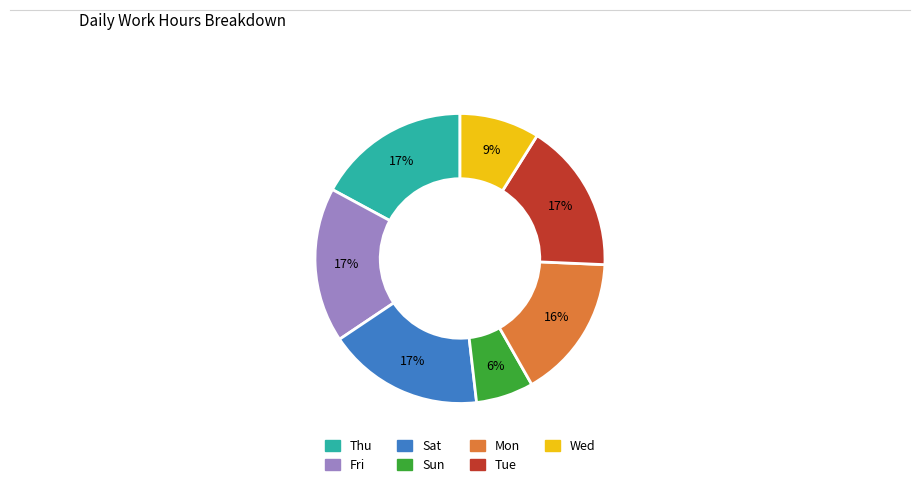

How many segments does this pie chart have?

7